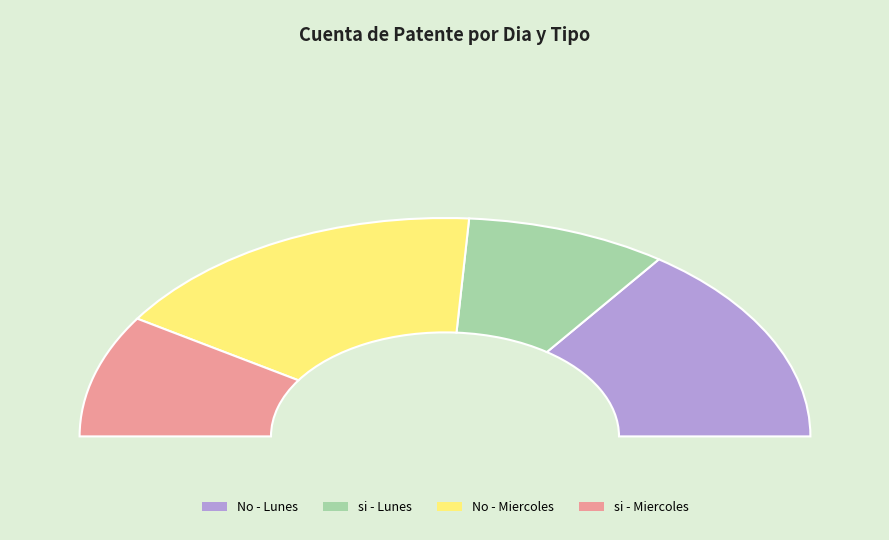

To the nearest percent, what is the combined percentage of Miercoles and Lunes?

100%